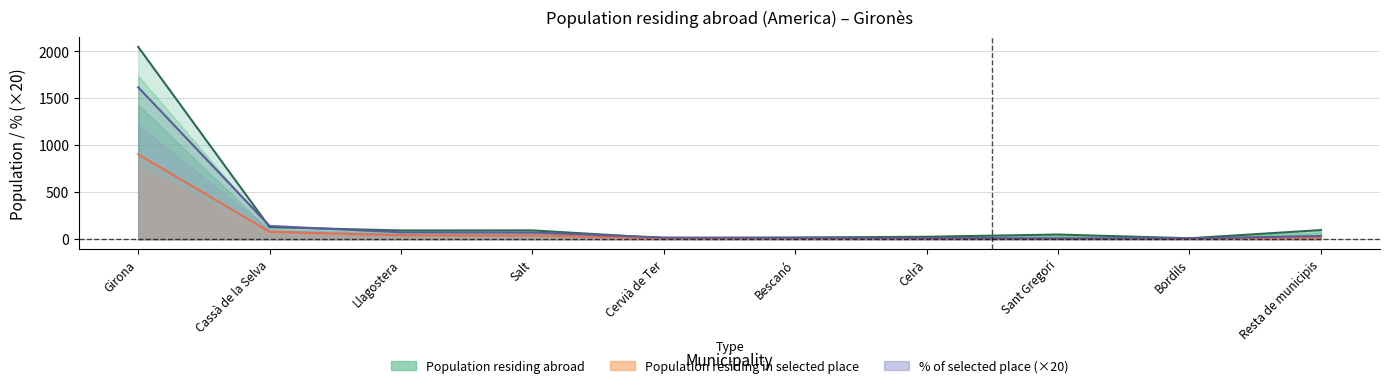

What is the difference between the Population residing in selected place values at Sant Gregori and Celrà?

2.0